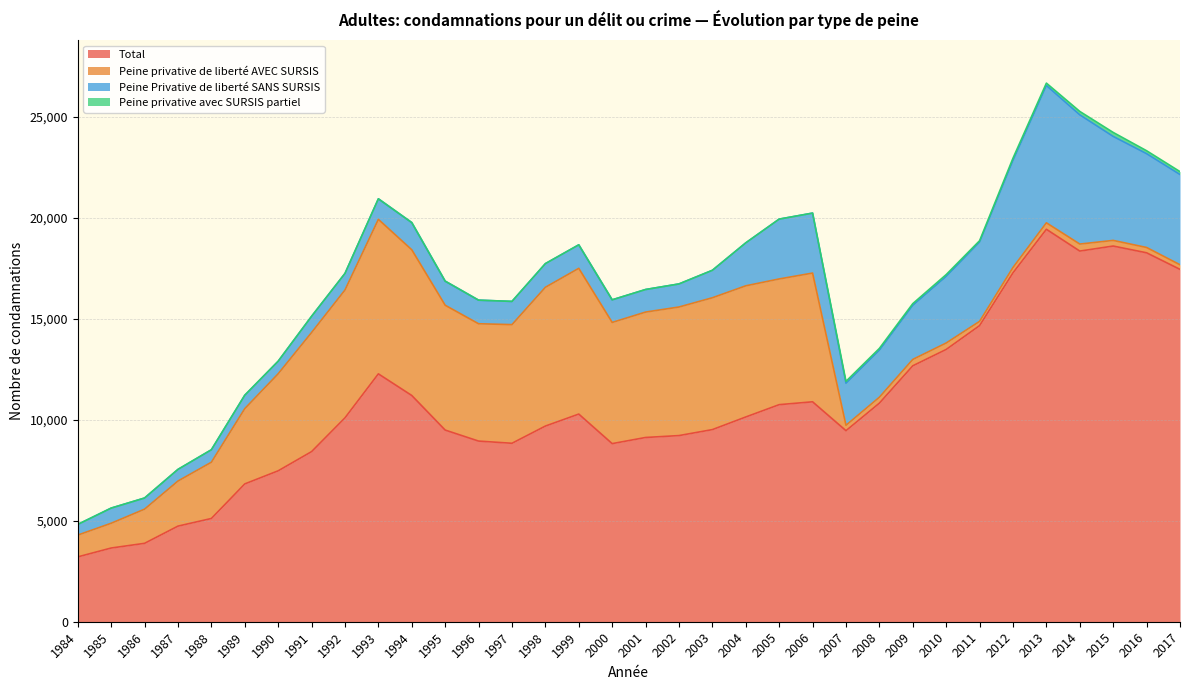

Where is the first local minimum for Peine privative avec SURSIS partiel?

2009